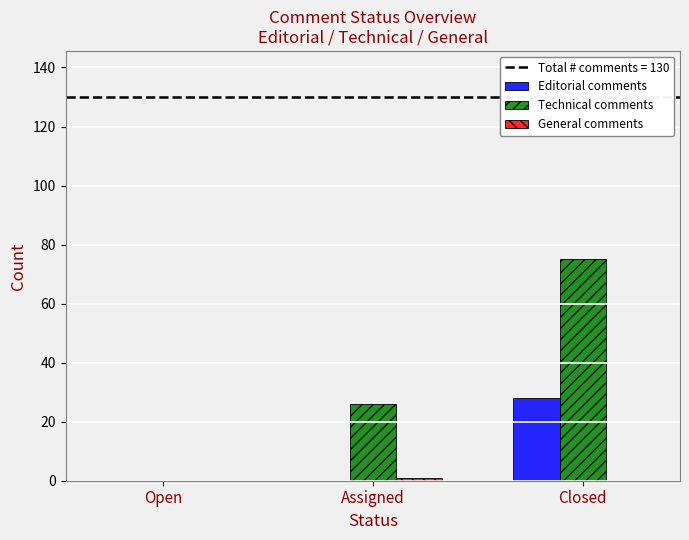

Which series changed the most between Open and Closed?

Technical comments